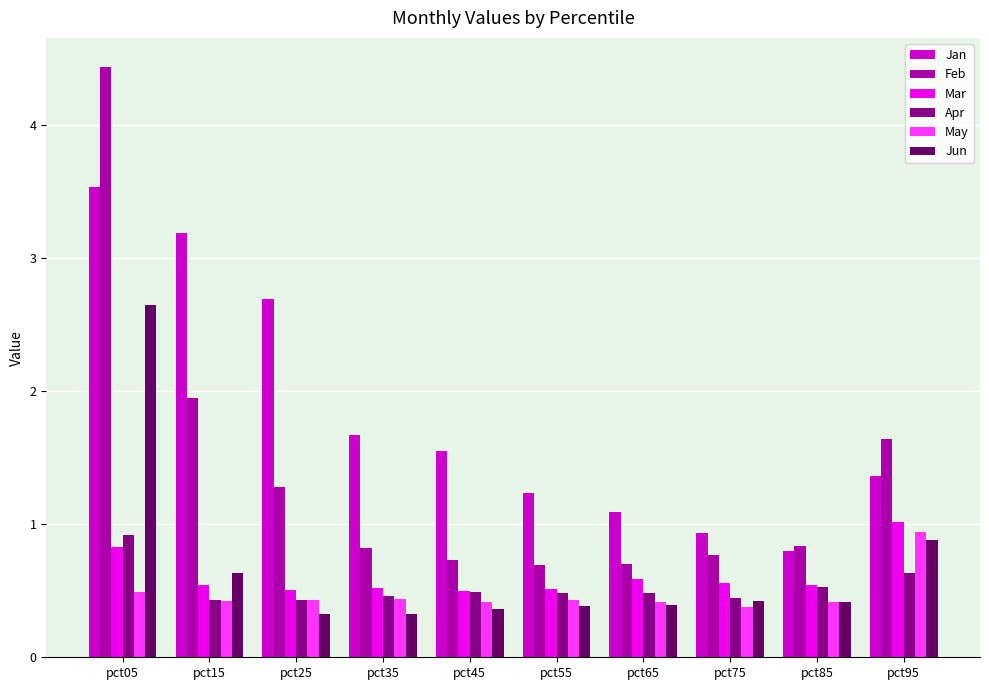

At how many categories does at least one series exceed 4?

1